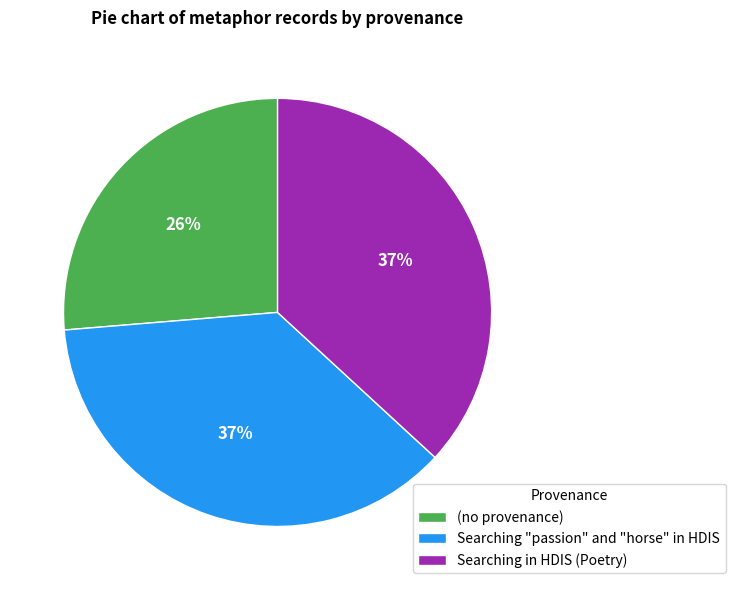

Count the number of slices in the pie.

3